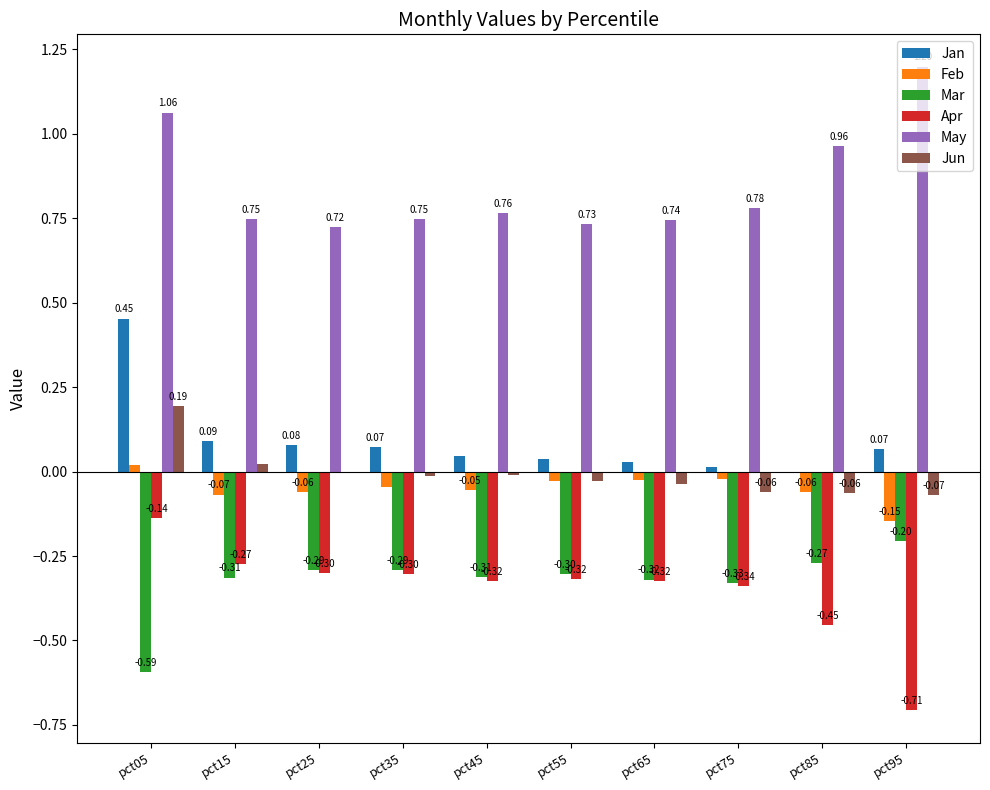

Is the value of Mar at pct75 greater than the value of May at pct65?

No